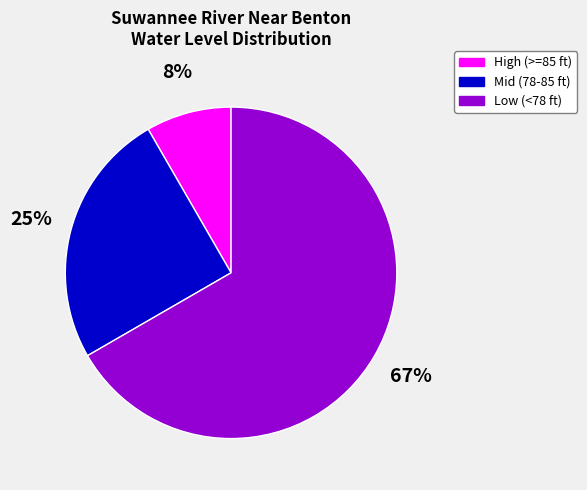

Count the number of slices in the pie.

3